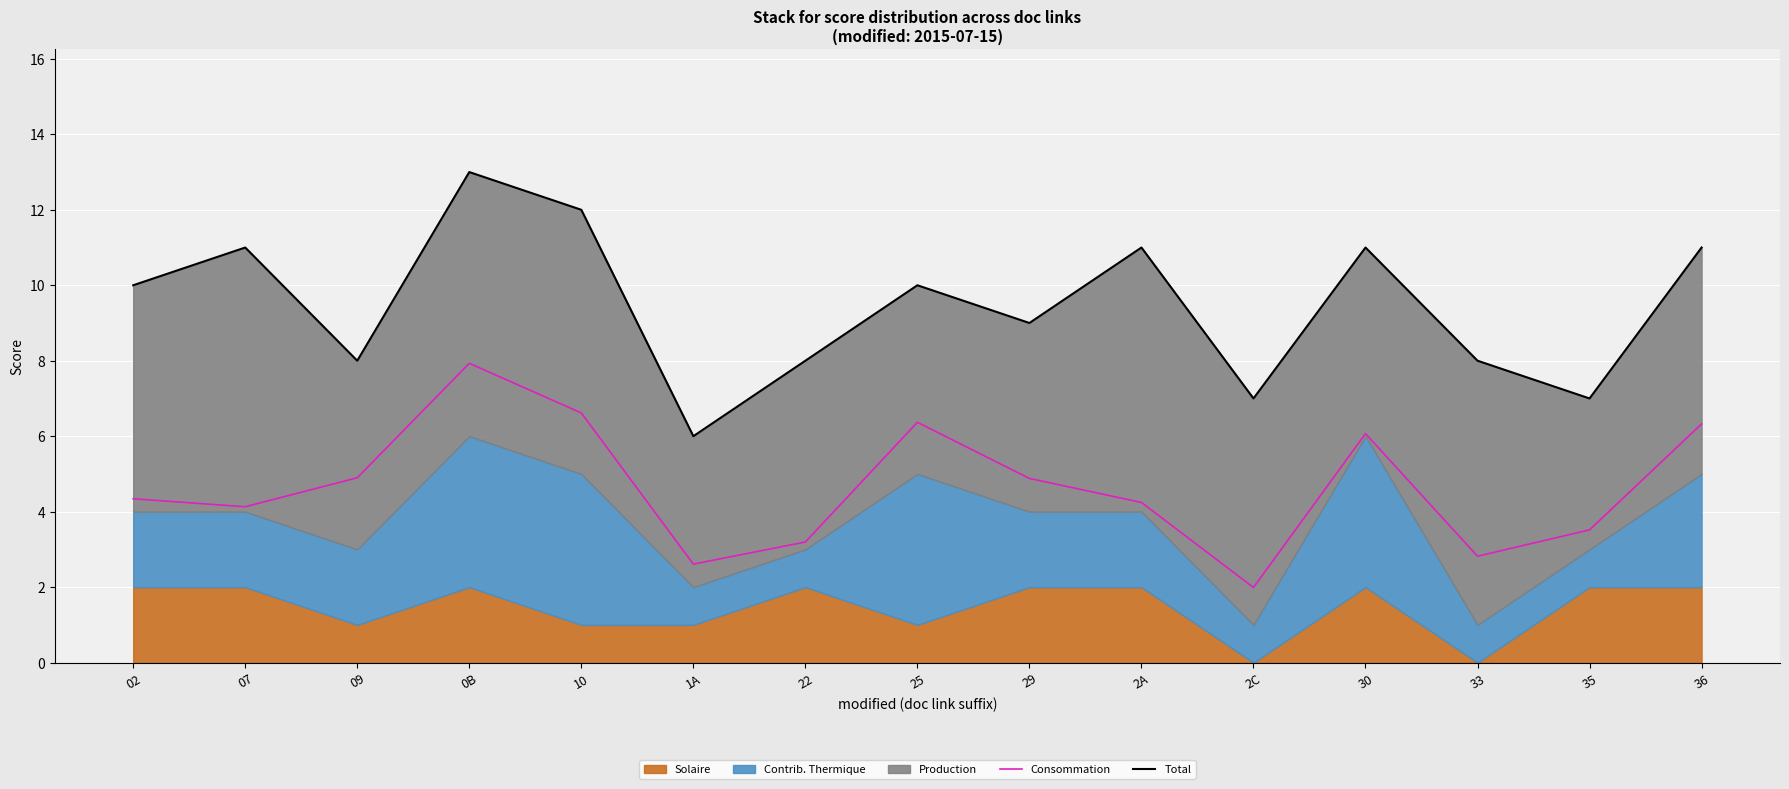

At which category does Total reach its first local peak?

07